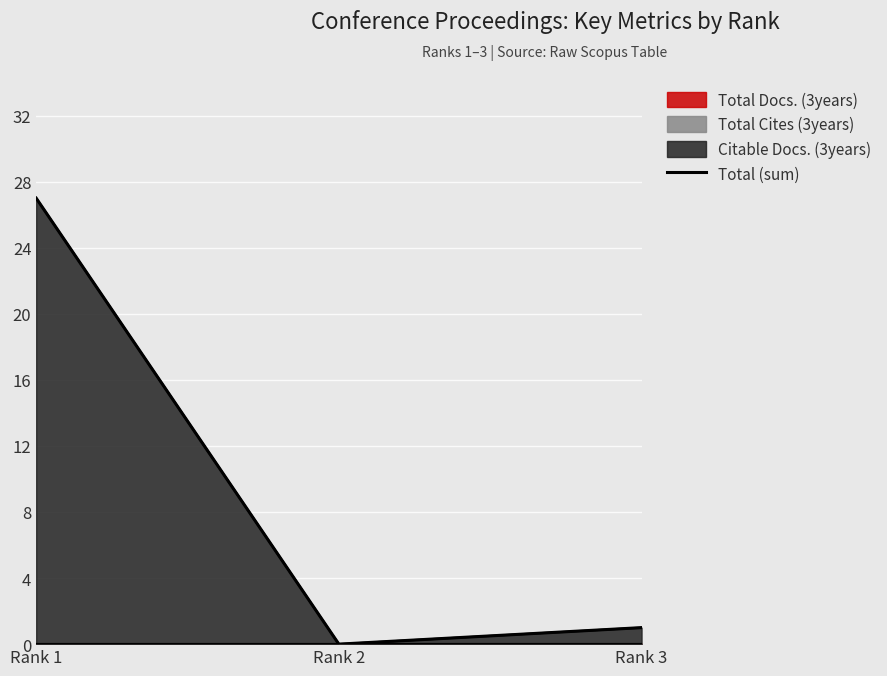

Rank the categories by value from lowest to highest.

Rank 2, Rank 3, Rank 1